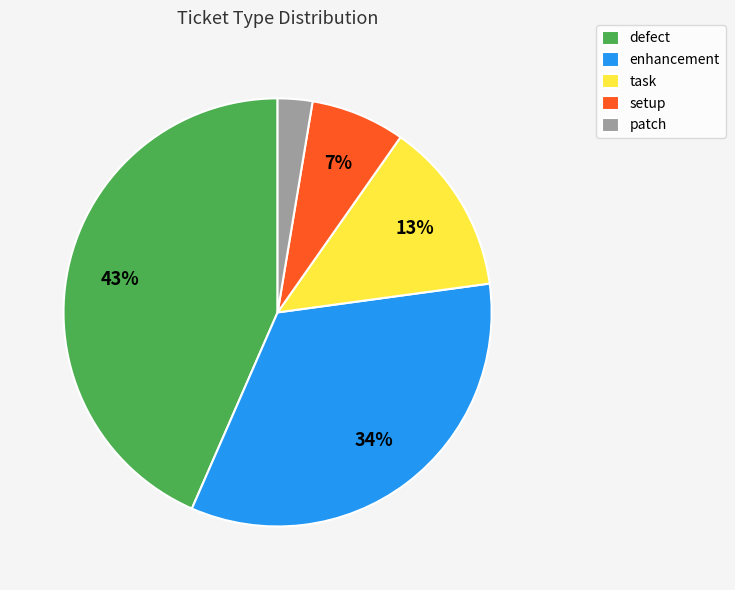

The enhancement slice represents 25% of the pie. True or false?

False